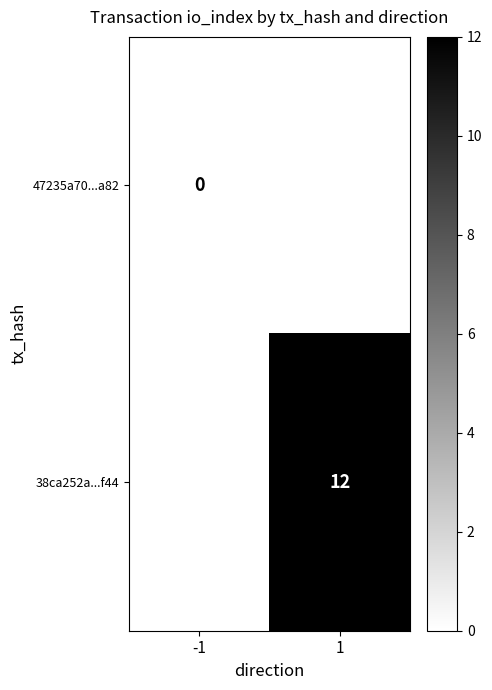

Is the value of 47235a70...a82 at -1 greater than the value of 38ca252a...f44 at 1?

No